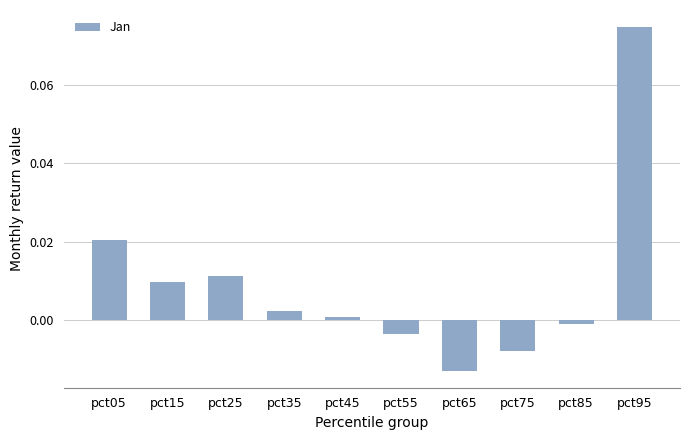

How many data points are above 0?

6